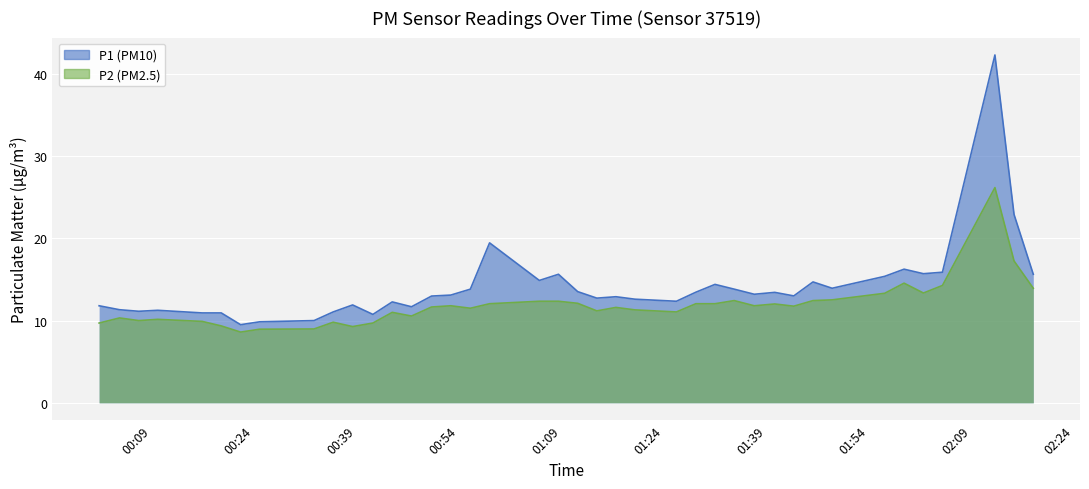

What is the difference between the highest and lowest values at 2022-08-19T00:24:48?

0.9